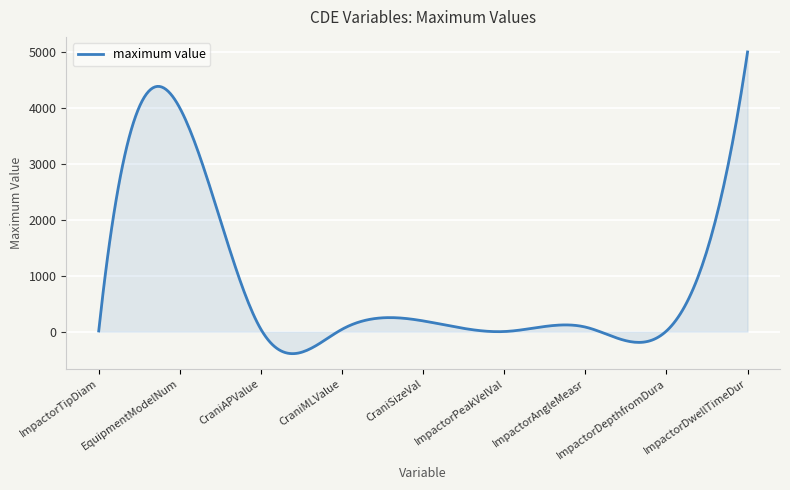

What is the smallest value displayed?

-384.5